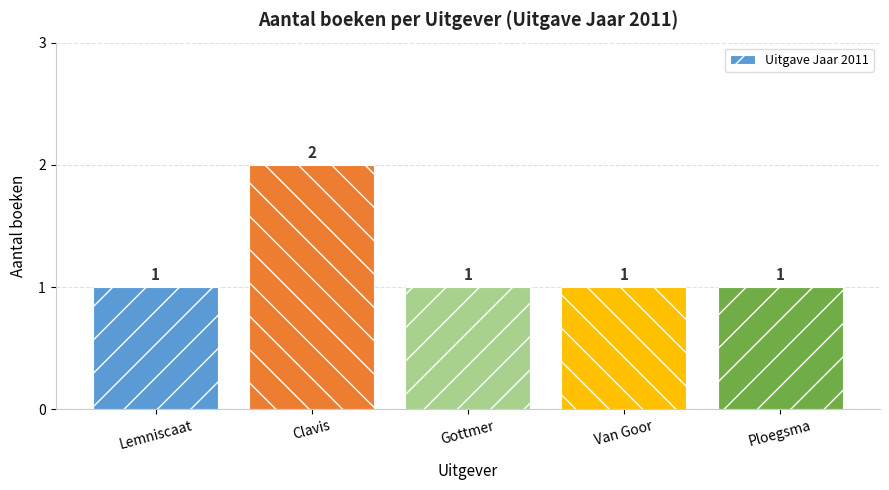

The chart shows a value of 1 at Van Goor. True or false?

True